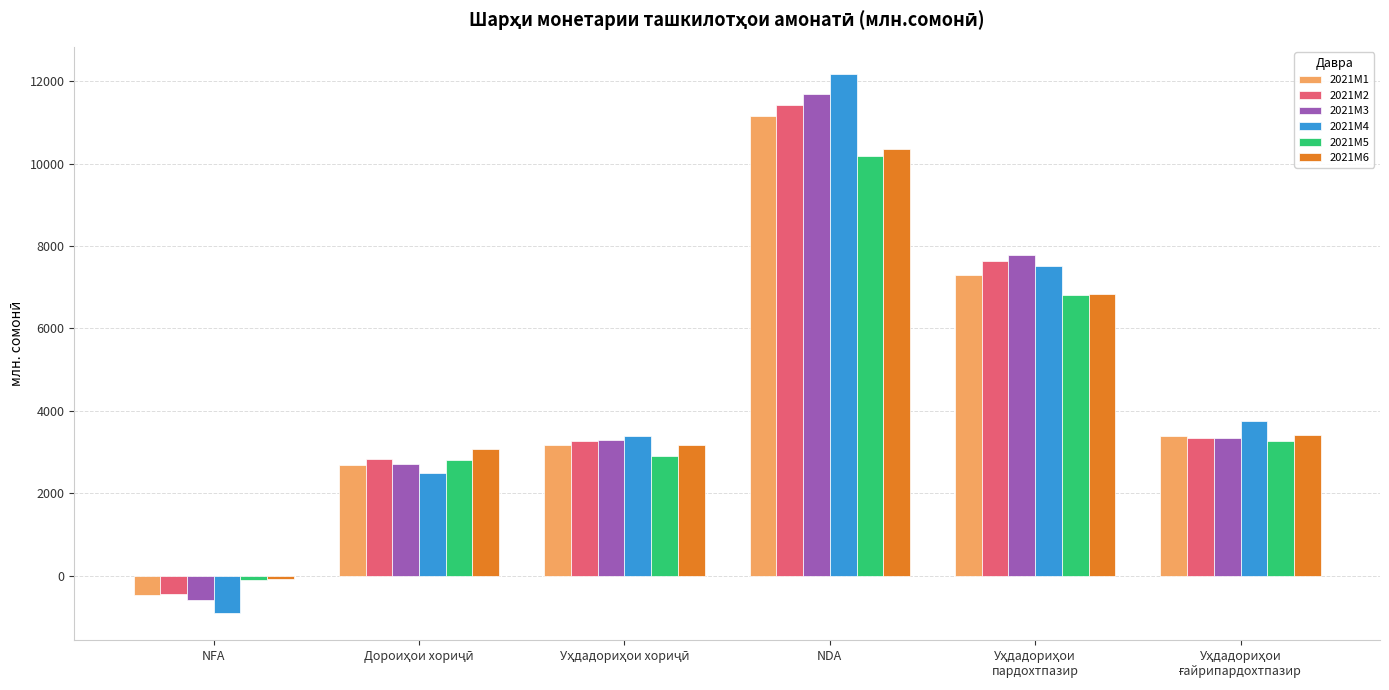

Which series has the widest spread of values?

2021M4